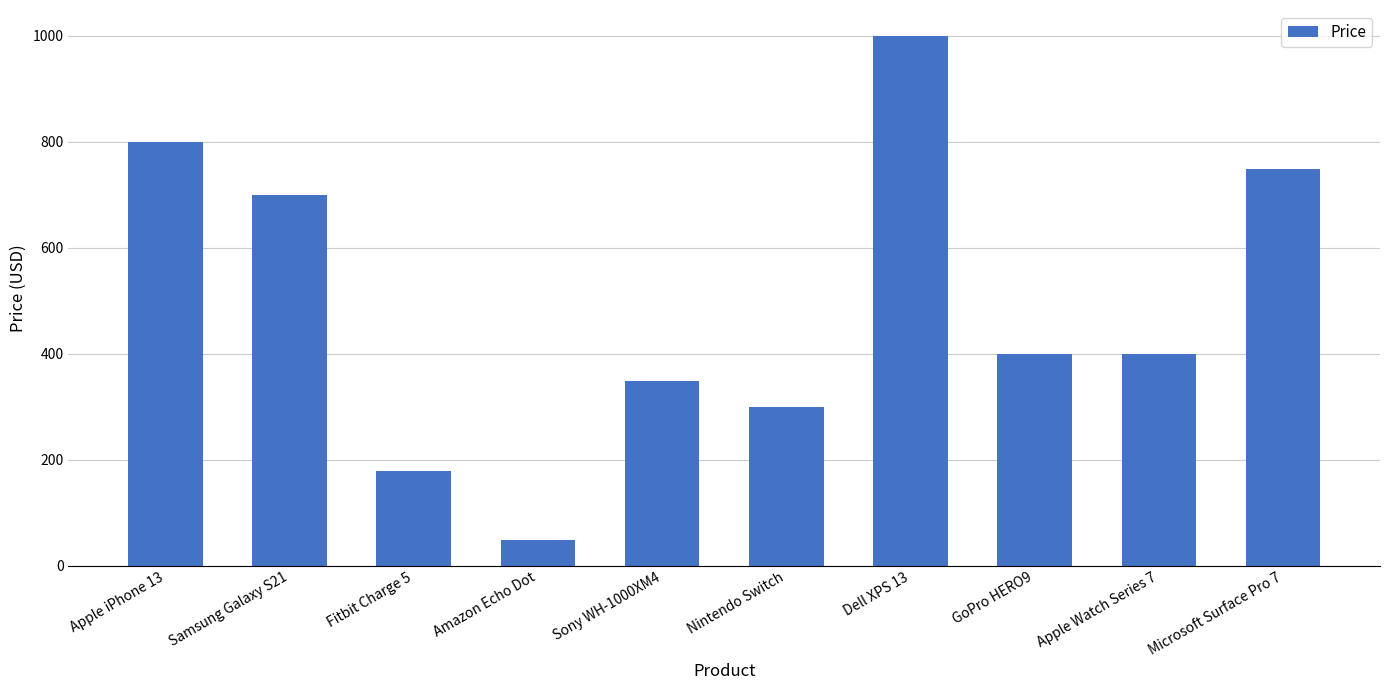

What is the value of the 2nd bar from the left?

699